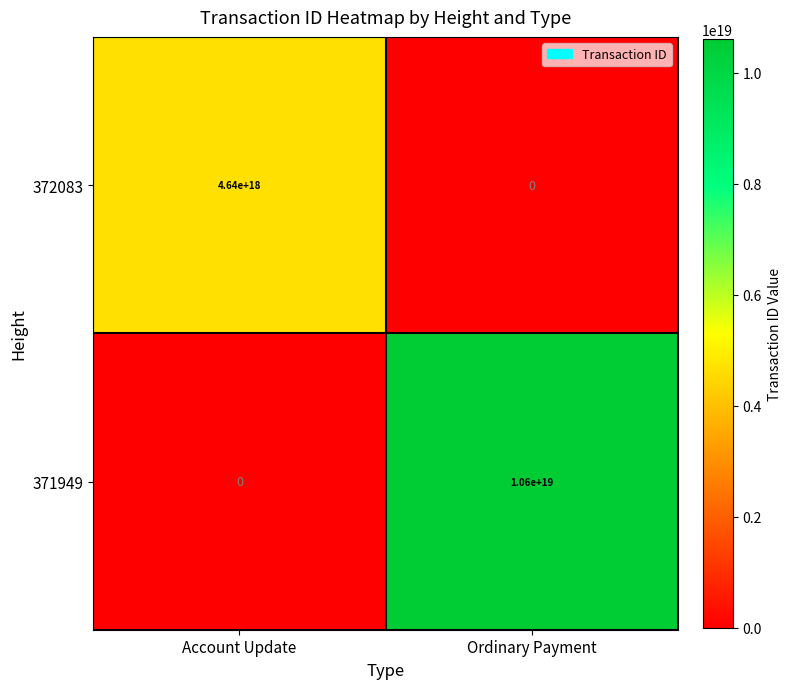

Which series has the largest range (max minus min)?

371949